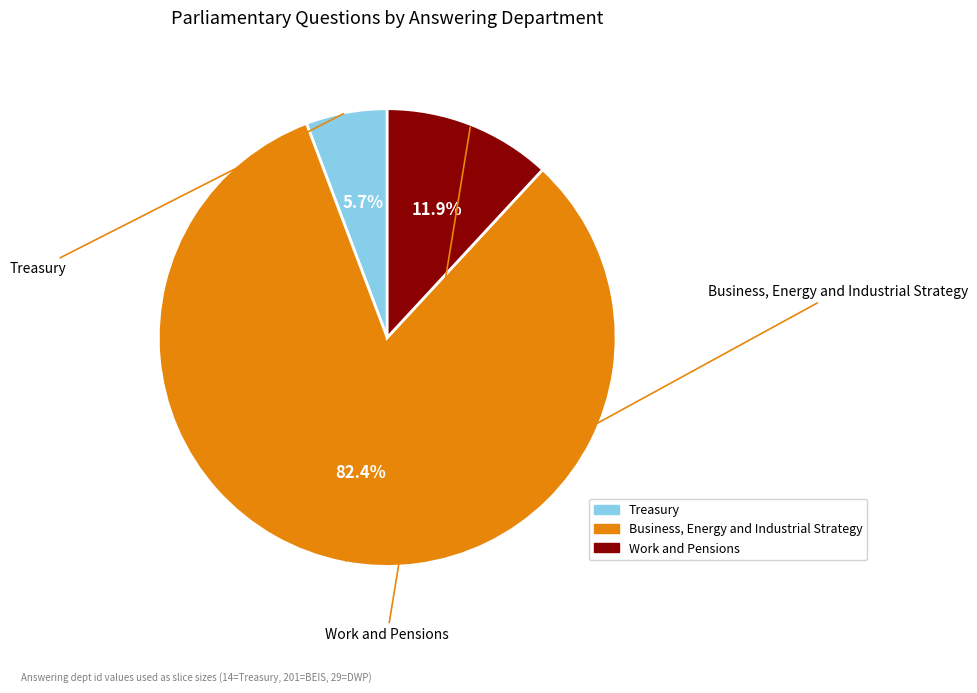

Which category accounts for the majority?

Business, Energy and Industrial Strategy